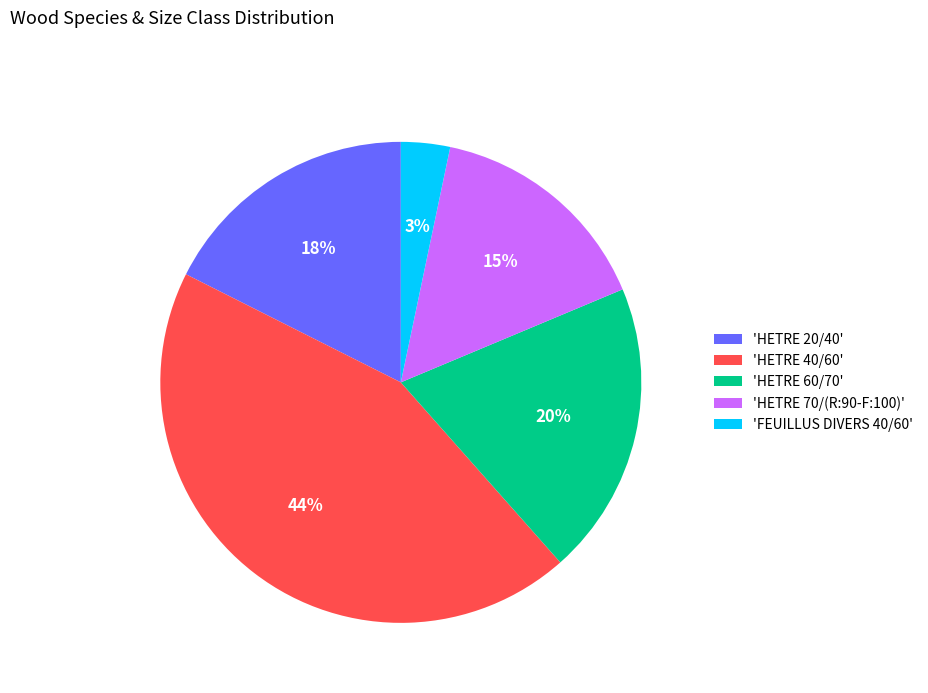

To the nearest percent, what is the average slice percentage?

20%